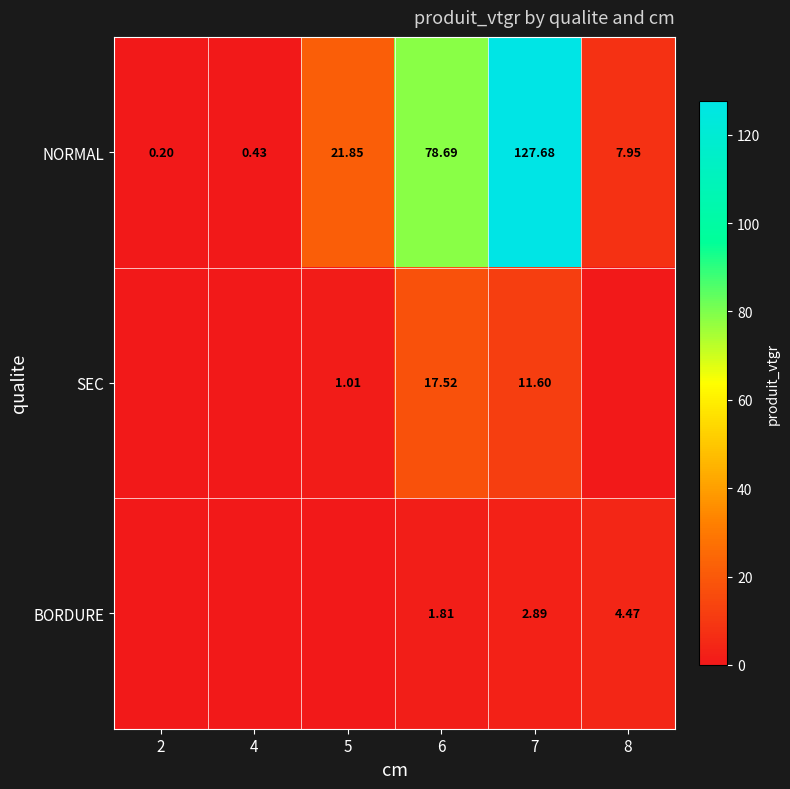

Where is NORMAL nearest to the value 63?

6